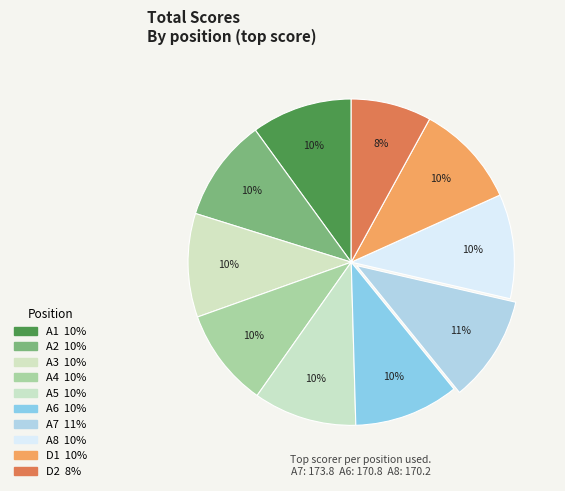

Which category has the smallest portion of the pie?

D2